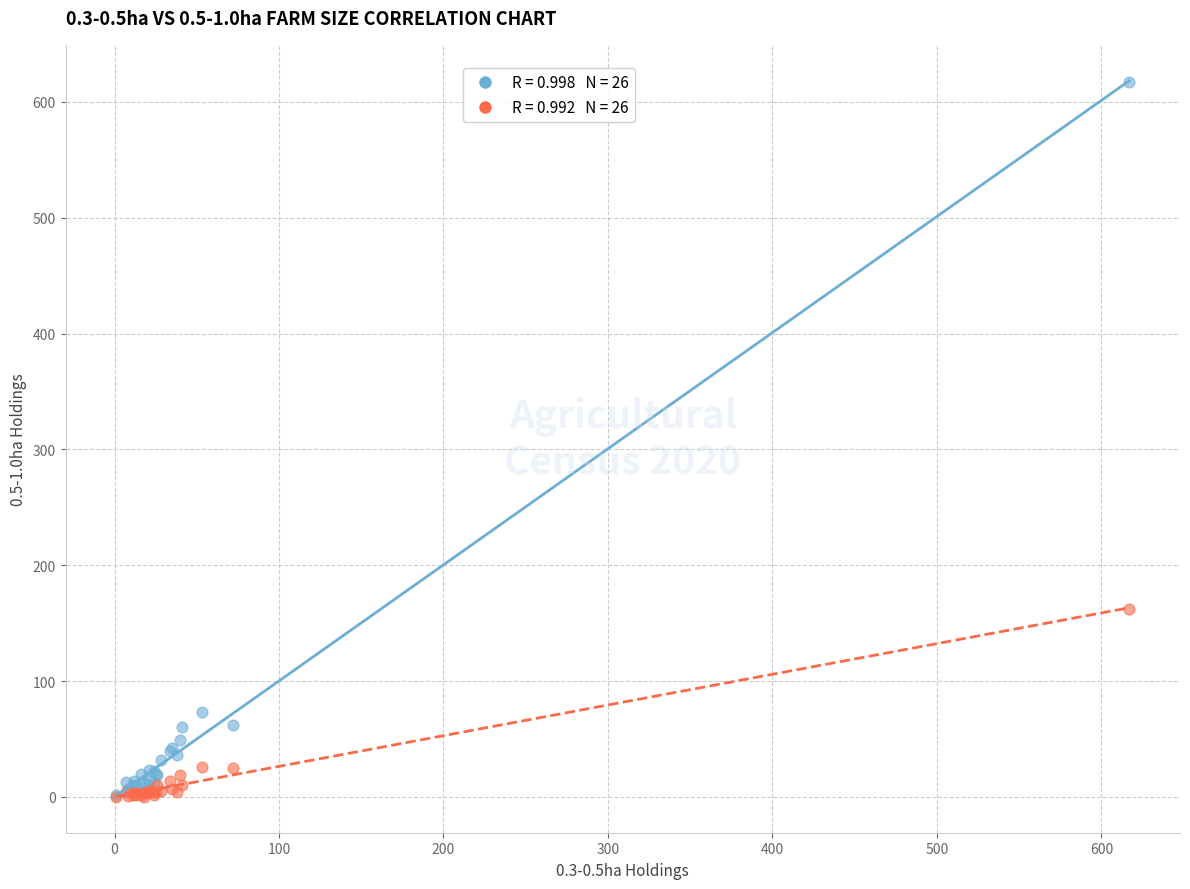

Across all series, what Y value is closest to 308?

162